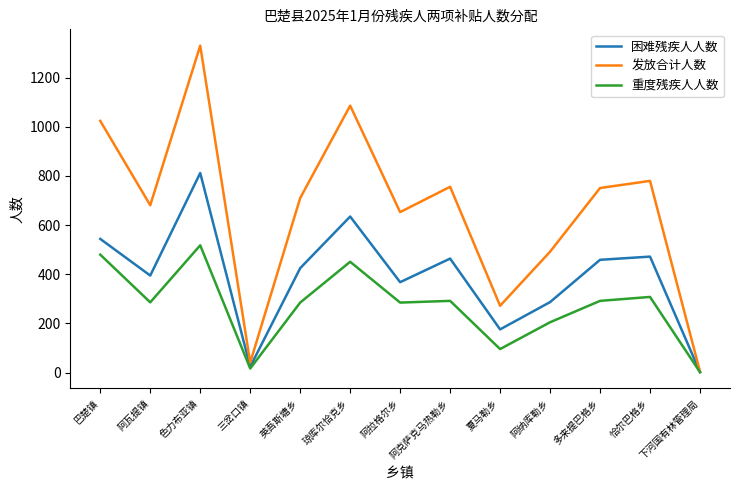

What are all the series names shown in the legend?

困难残疾人人数, 发放合计人数, 重度残疾人人数